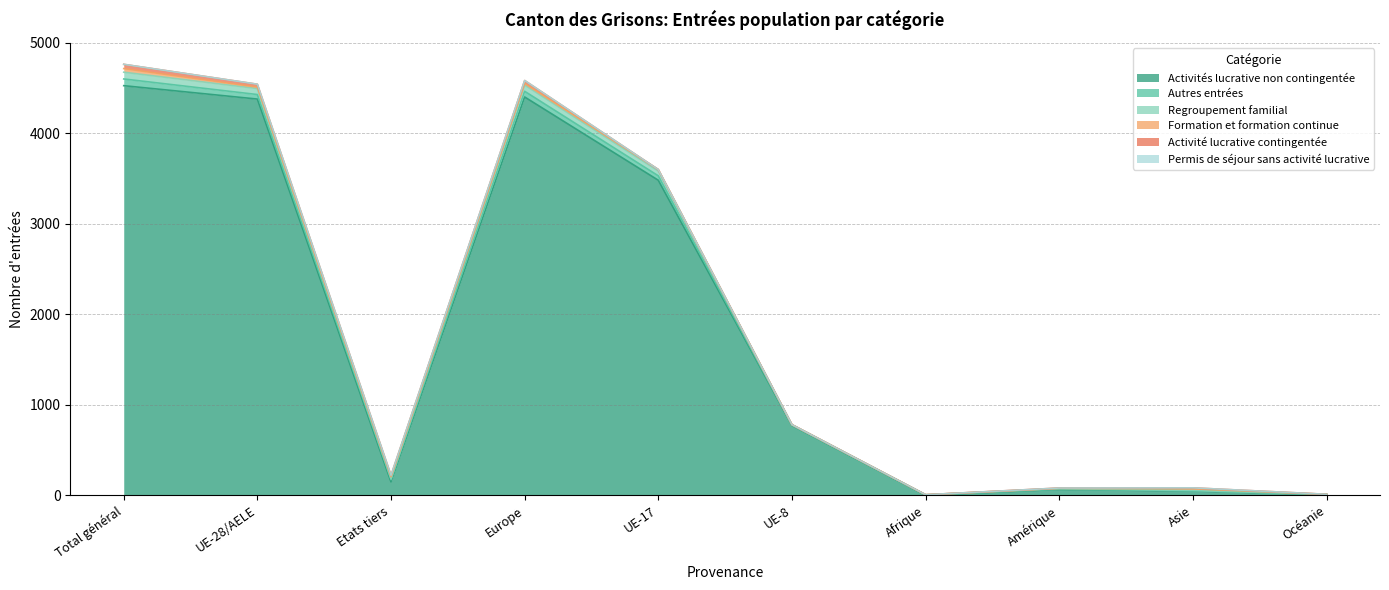

What is the difference between the Formation et formation continue values at Etats tiers and Europe?

7